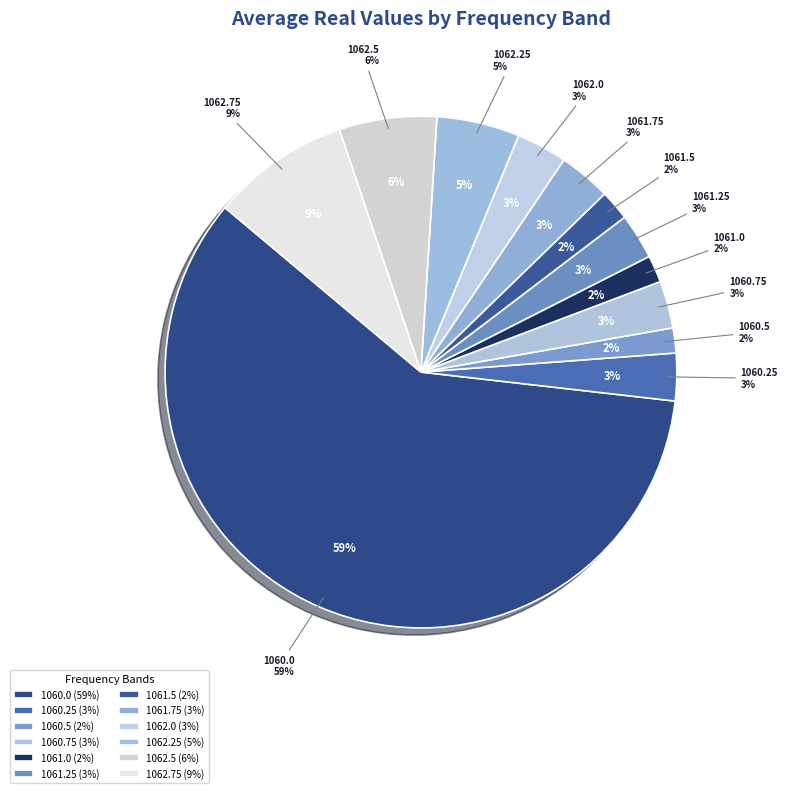

What is the total percentage of 1060.5 and 1062.75?

10.3%